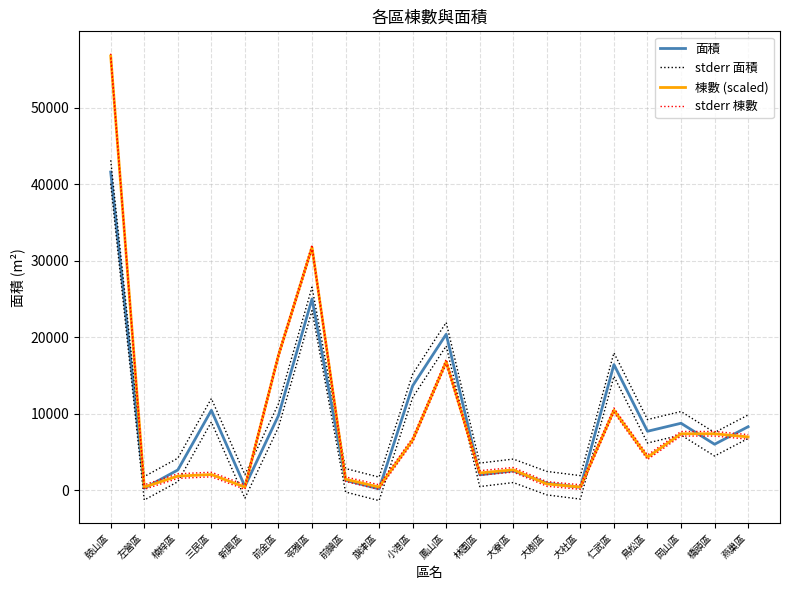

What value does the stderr 棟數 series have at 岡山區?

7675.6